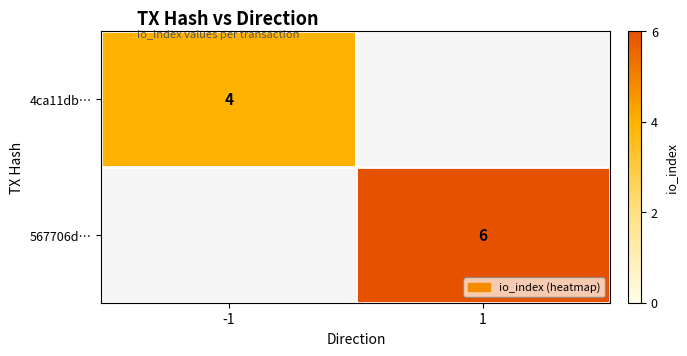

Is it true that 567706d… equals 6 at 1?

True